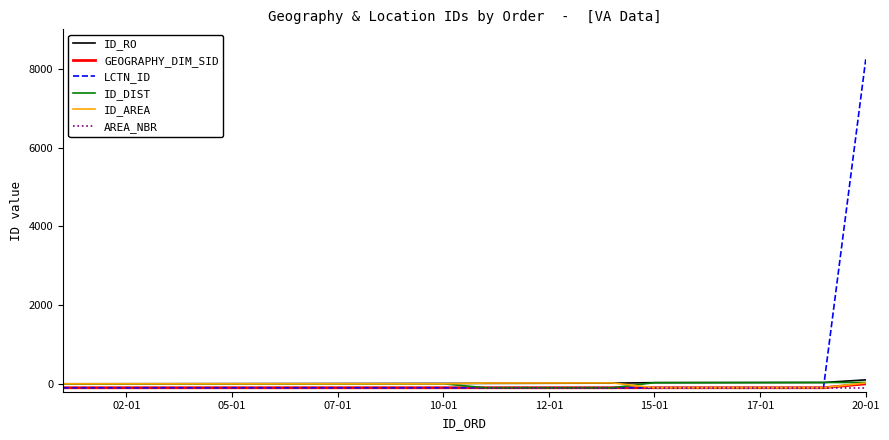

Which series has the widest spread of values?

LCTN_ID